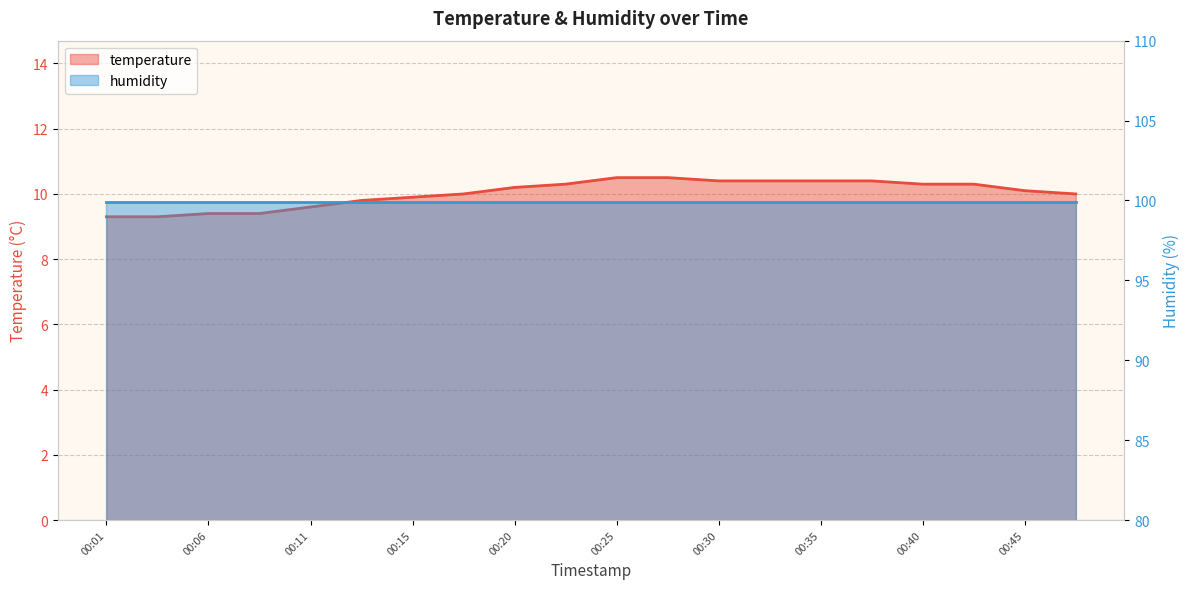

Is it true that the value at 00:30 is 10.4?

True